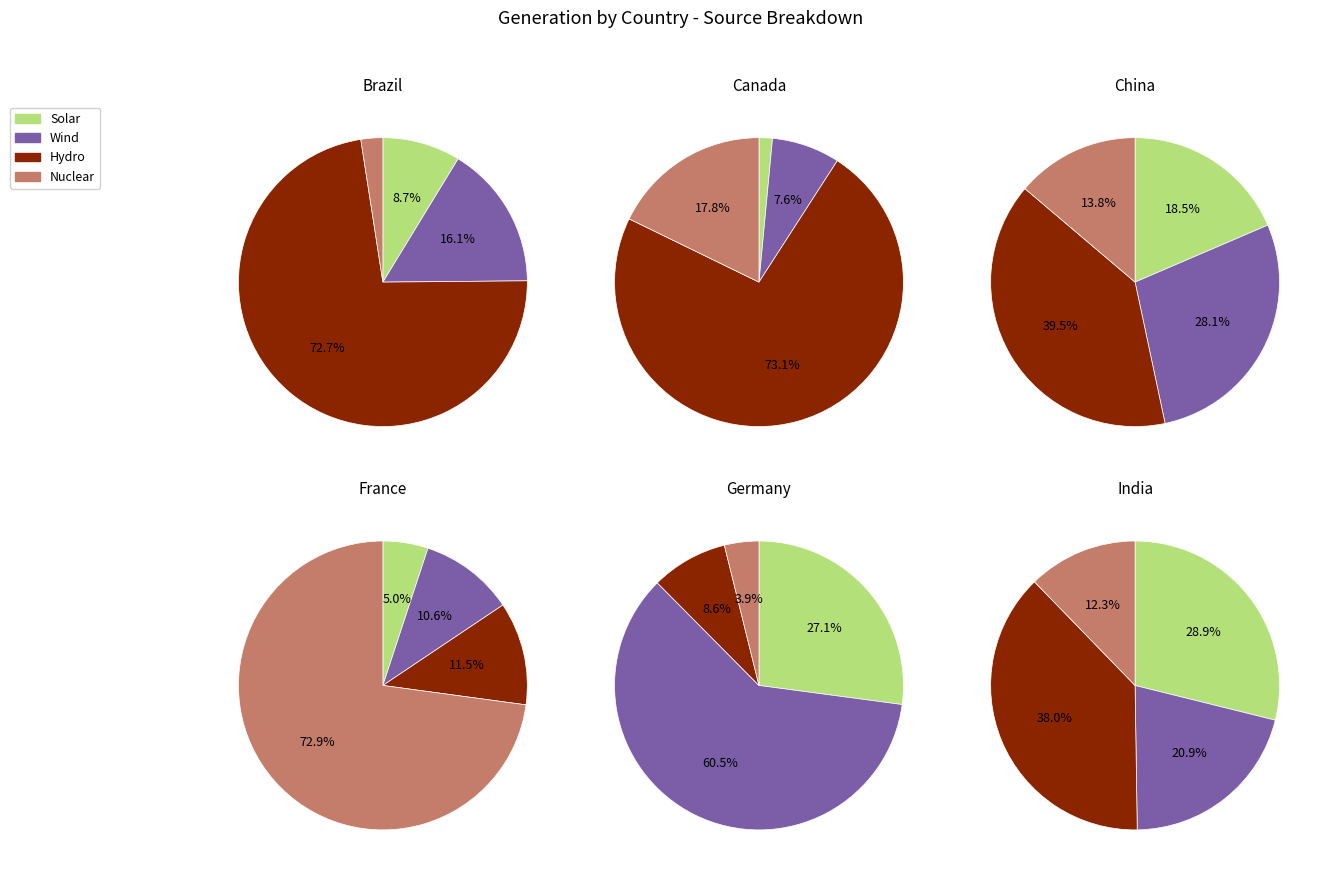

Between Brazil and Germany, which is larger?

Germany